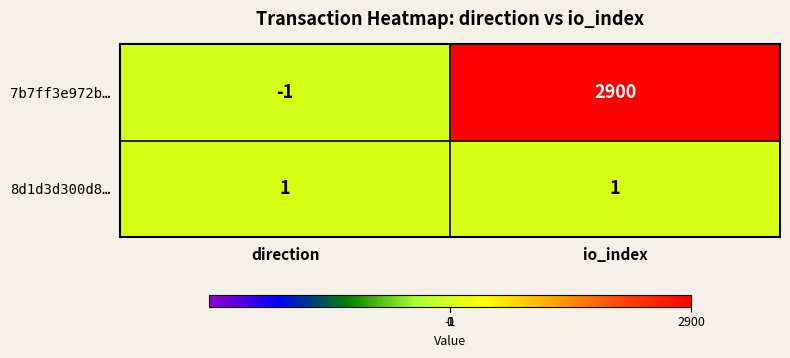

What is the difference between the highest and lowest values at io_index?

2899